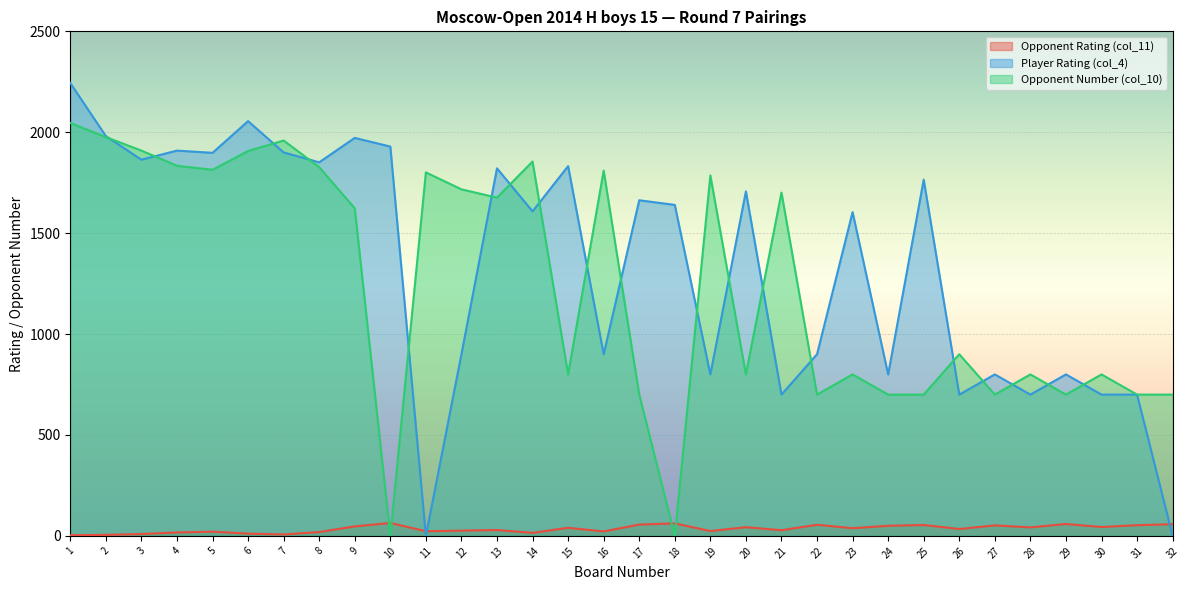

True or false: Opponent Rating (col_11) has a value of 16 at 28.

False